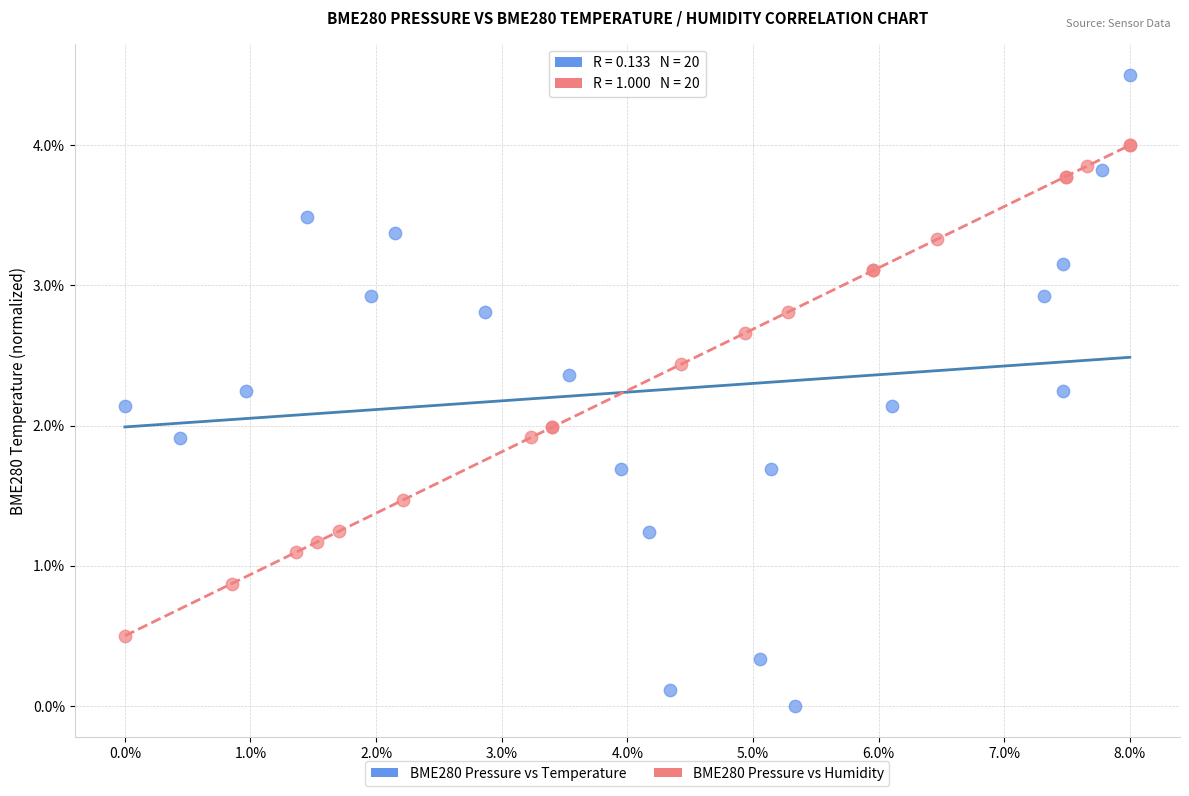

Which series reaches the maximum Y coordinate?

BME280 Pressure vs Temperature